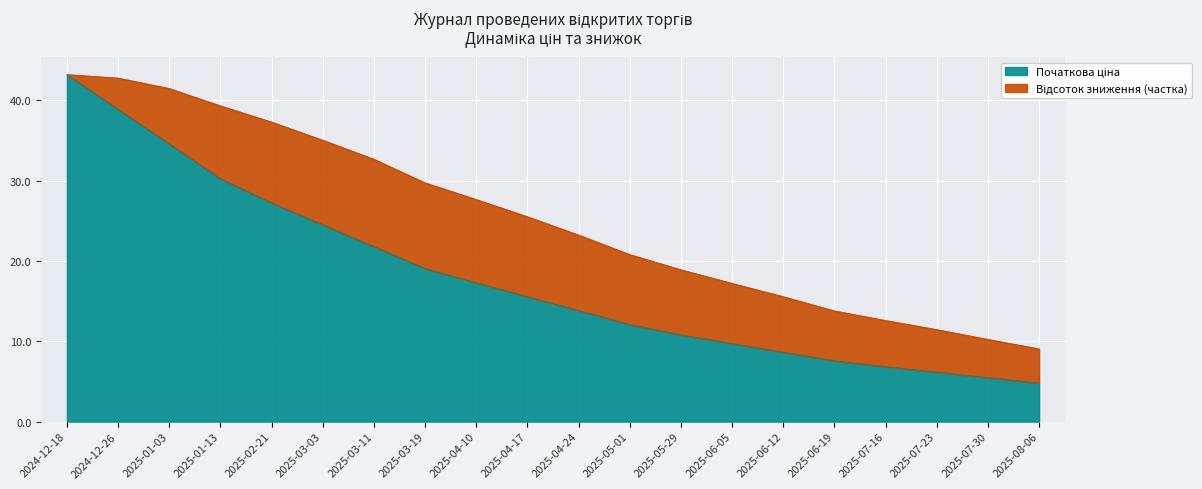

List the labels in order of value, largest first.

2024-12-18, 2024-12-26, 2025-01-03, 2025-01-13, 2025-02-21, 2025-03-03, 2025-03-11, 2025-03-19, 2025-04-10, 2025-04-17, 2025-04-24, 2025-05-01, 2025-05-29, 2025-06-05, 2025-06-12, 2025-06-19, 2025-07-16, 2025-07-23, 2025-07-30, 2025-08-06